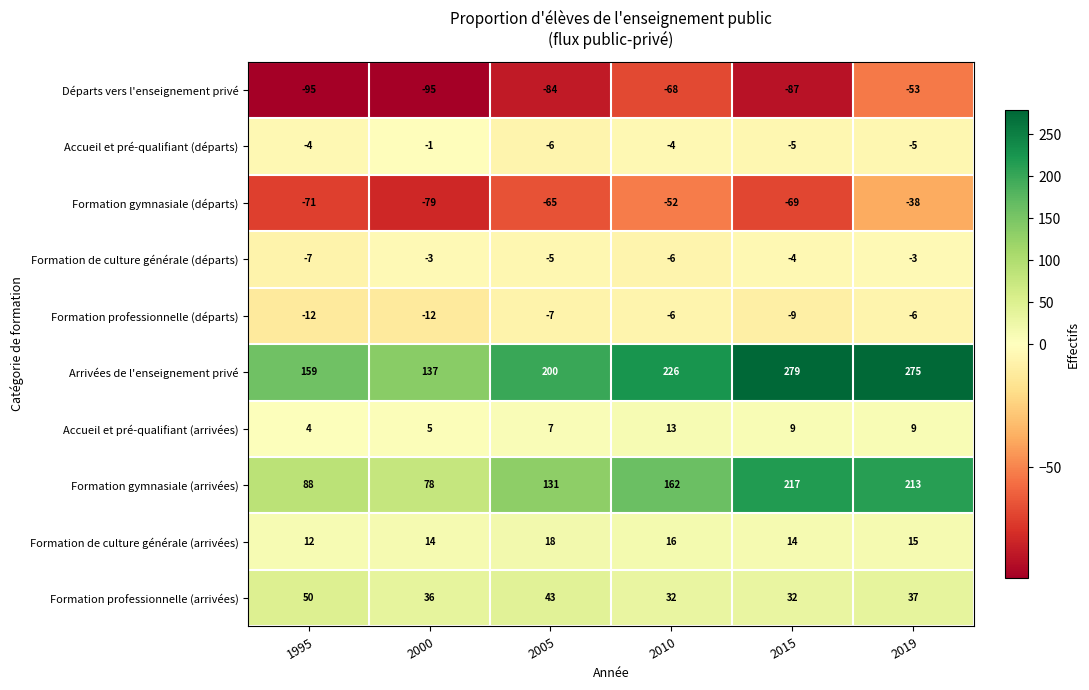

Where does the Formation professionnelle (départs) series first go above -7?

2010